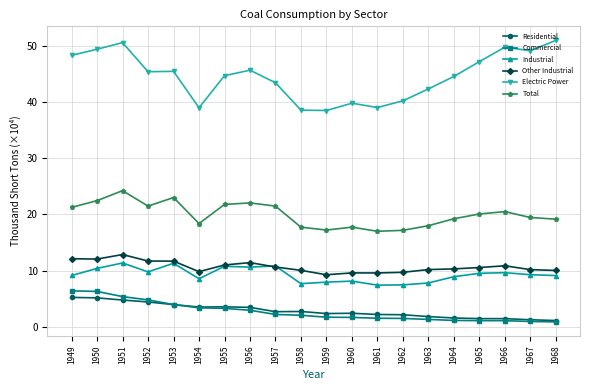

At which category is the sum across all series the highest?

1951